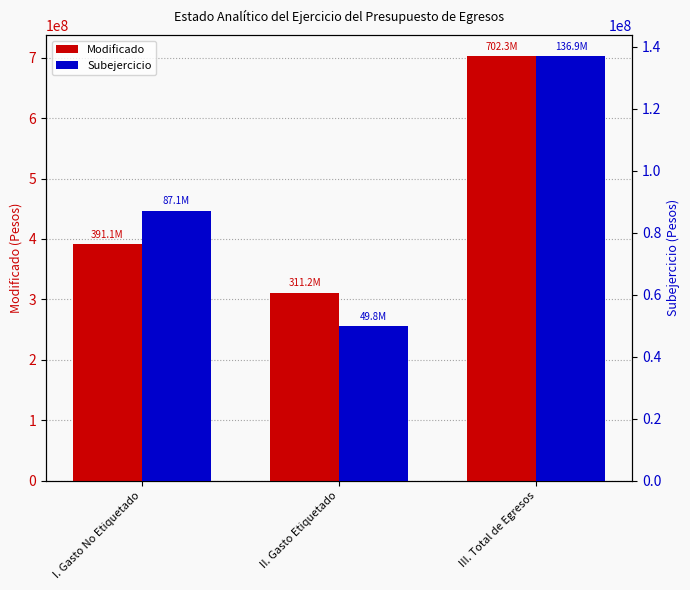

Reading left to right, what are all the values shown in this chart?

Modificado: 391102500.0	311201568.1	702304068.1
Subejercicio: 87118637.0	49757522.3	136876159.3